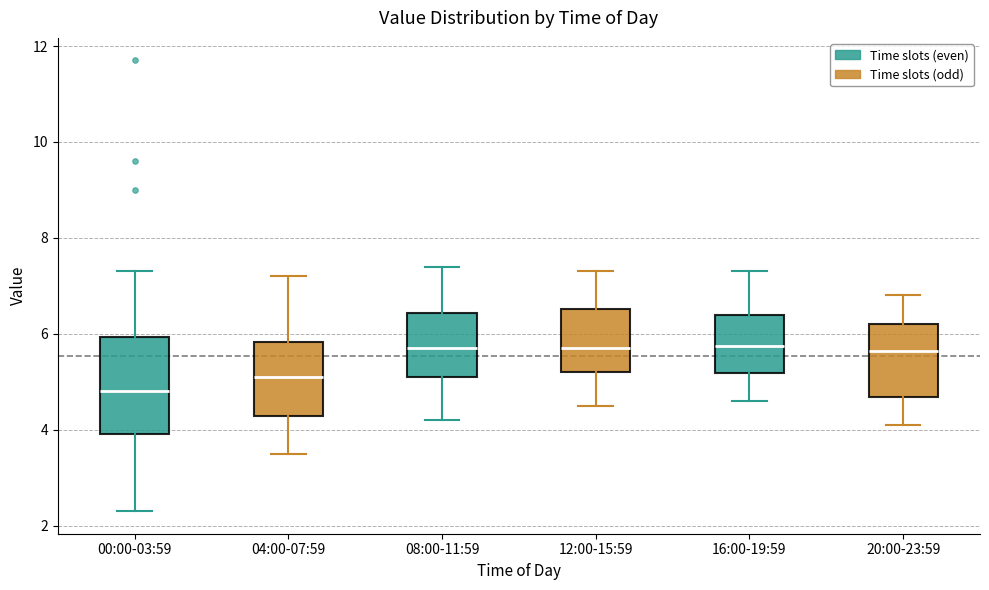

Reading left to right, transcribe this box plot: for each box, give where its median line is, the range the box spans, and where its two whiskers end, as read against the y-axis. The values are not printed on the chart, so give them approximately, as read against the axis.

00:00-03:59: median 4.8, box 4.0 to 6.0, whiskers 2.4 to 7.4
04:00-07:59: median 5.2, box 4.2 to 5.8, whiskers 3.6 to 7.2
08:00-11:59: median 5.8, box 5.2 to 6.4, whiskers 4.2 to 7.4
12:00-15:59: median 5.8, box 5.2 to 6.6, whiskers 4.6 to 7.4
16:00-19:59: median 5.8, box 5.2 to 6.4, whiskers 4.6 to 7.4
20:00-23:59: median 5.6, box 4.6 to 6.2, whiskers 4.2 to 6.8